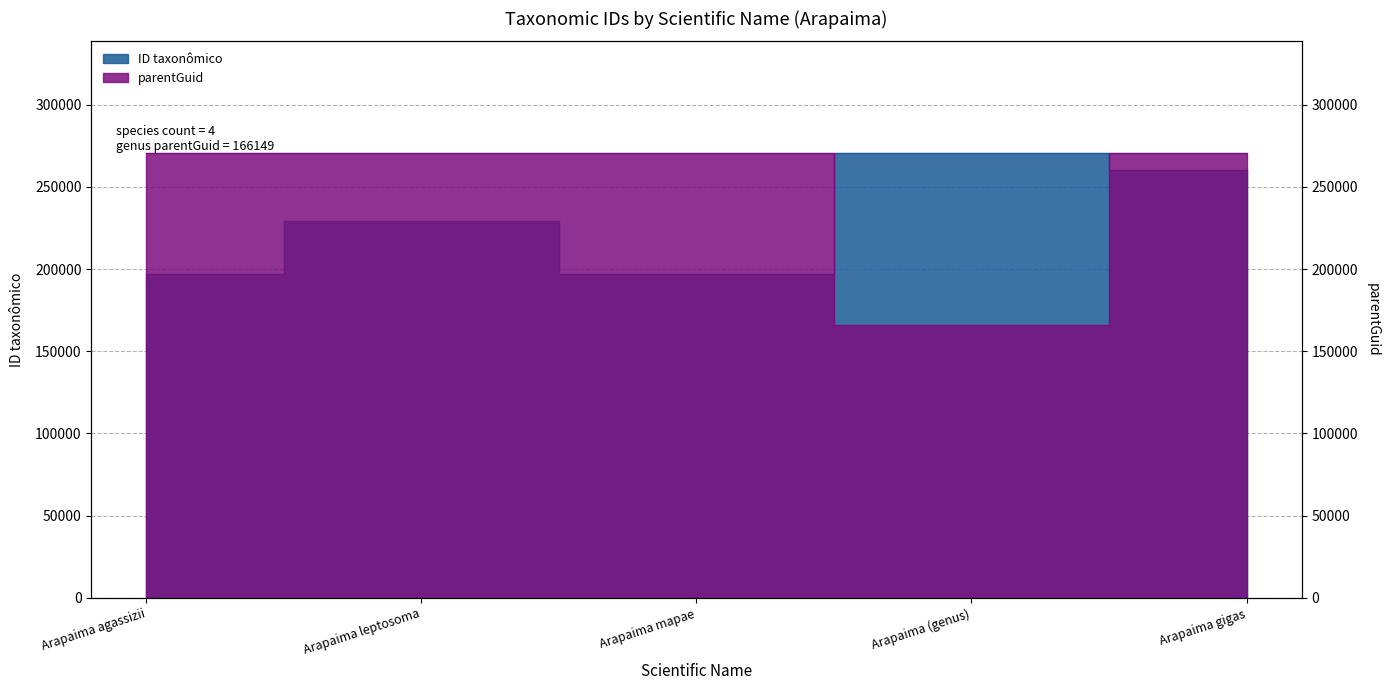

Reading left to right, transcribe all the data shown in this chart.

ID taxonômico: Arapaima agassizii=197269	Arapaima leptosoma=229116	Arapaima mapae=197273	Arapaima (genus)=270762	Arapaima gigas=260084
parentGuid: Arapaima agassizii=270762	Arapaima leptosoma=270762	Arapaima mapae=270762	Arapaima (genus)=166149	Arapaima gigas=270762